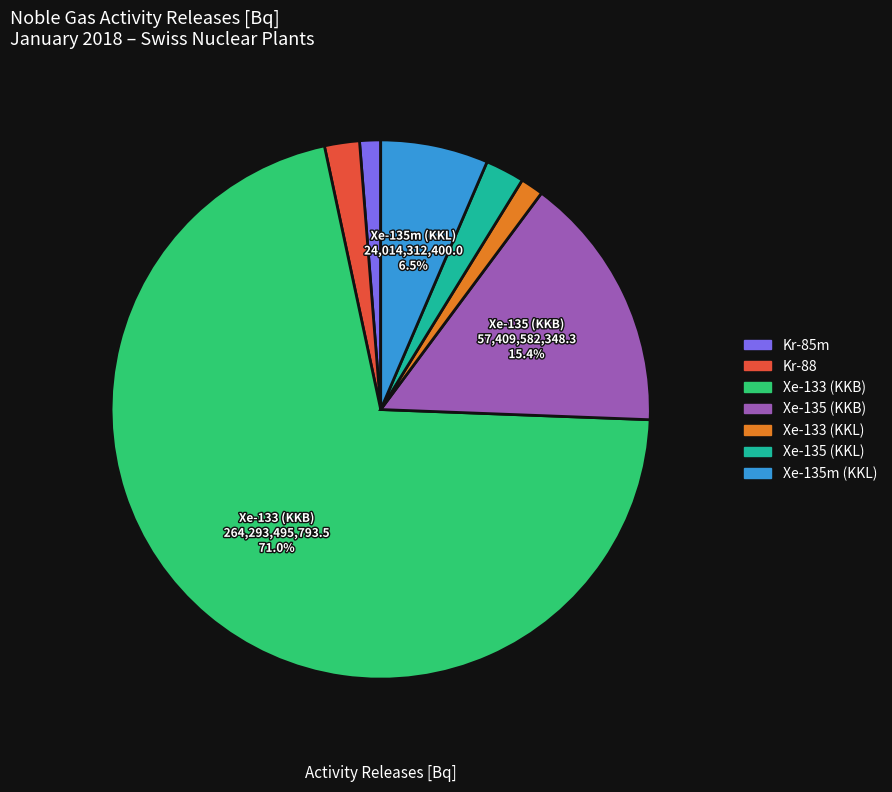

To the nearest percent, what percentage of the pie is Xe-133 (KKB)?

71%